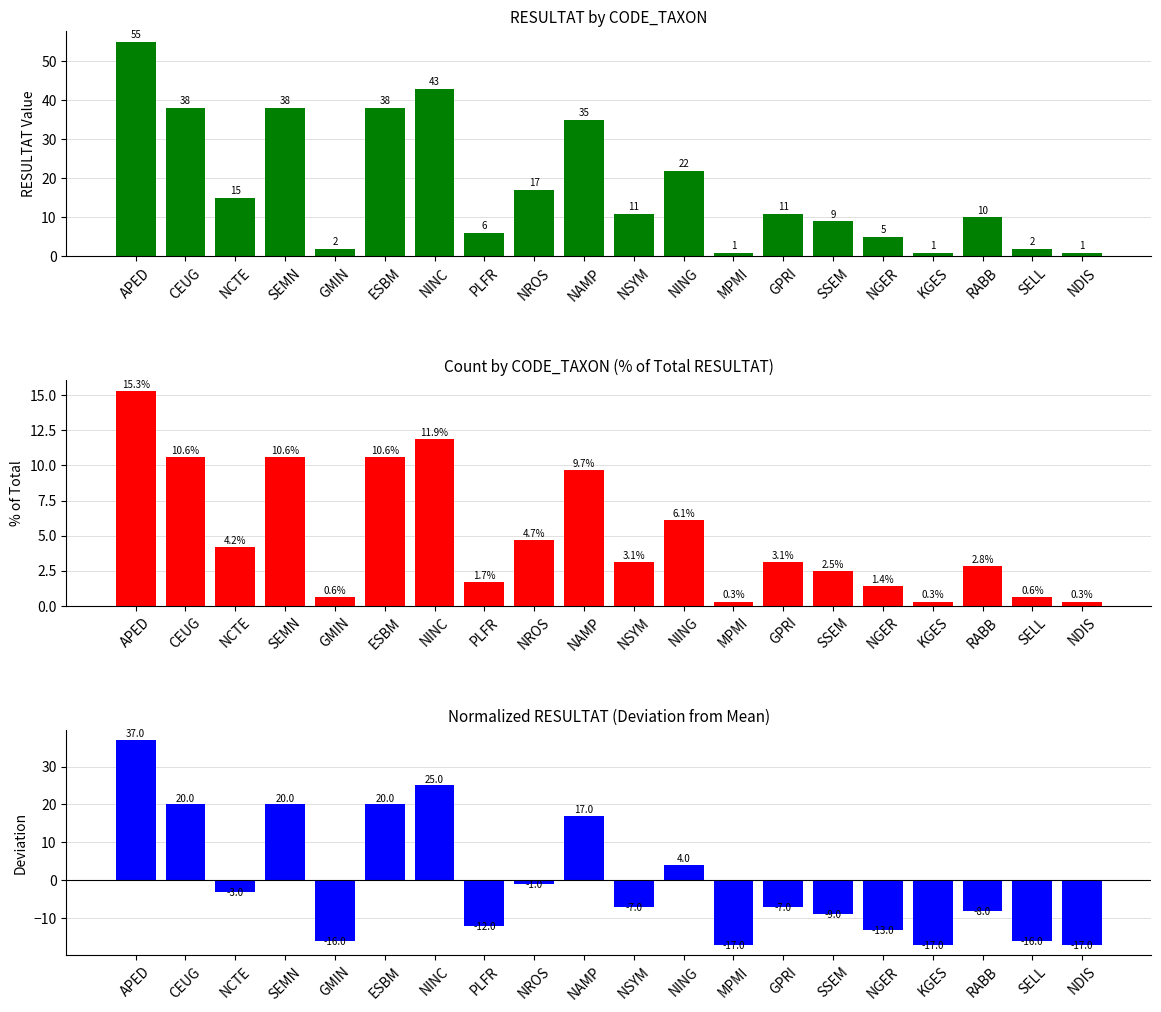

Which series has the widest spread of values?

RESULTAT